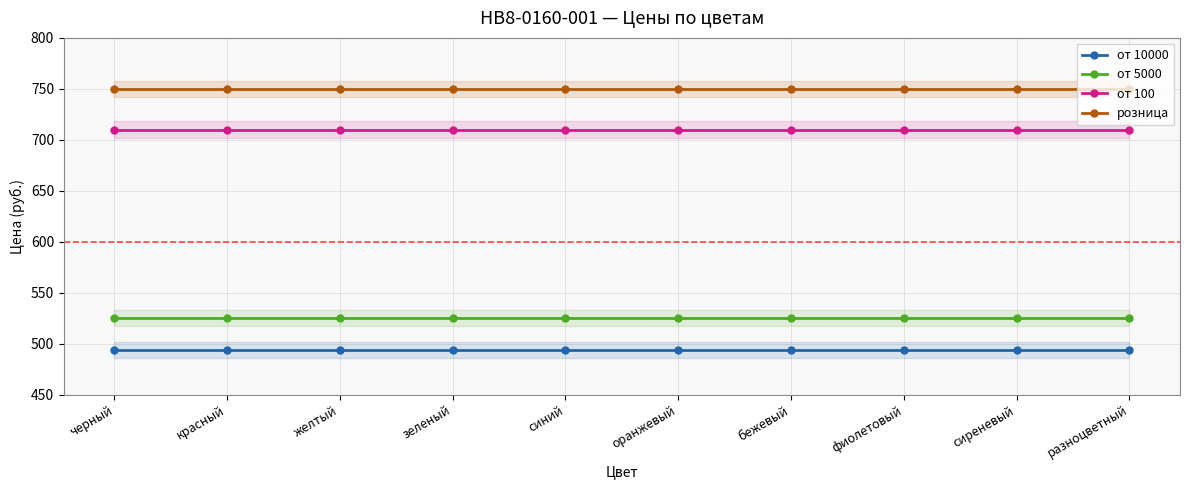

What value does the от 10000 series have at синий?

494